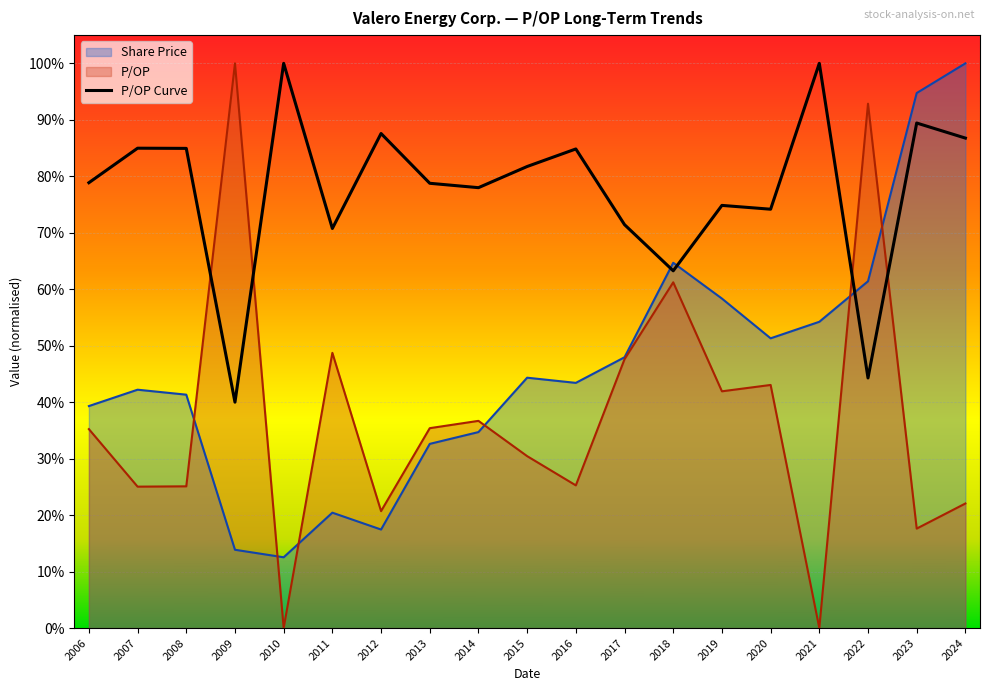

The value of P/OP at 2018 is 0.3. True or false?

False